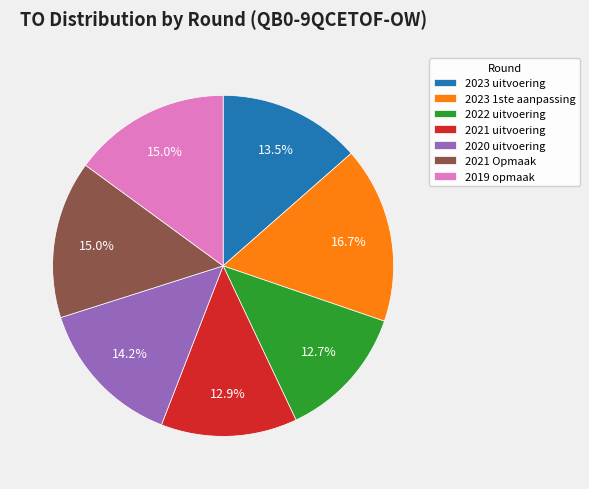

True or false: 2023 1ste aanpassing accounts for 17% of the total.

True